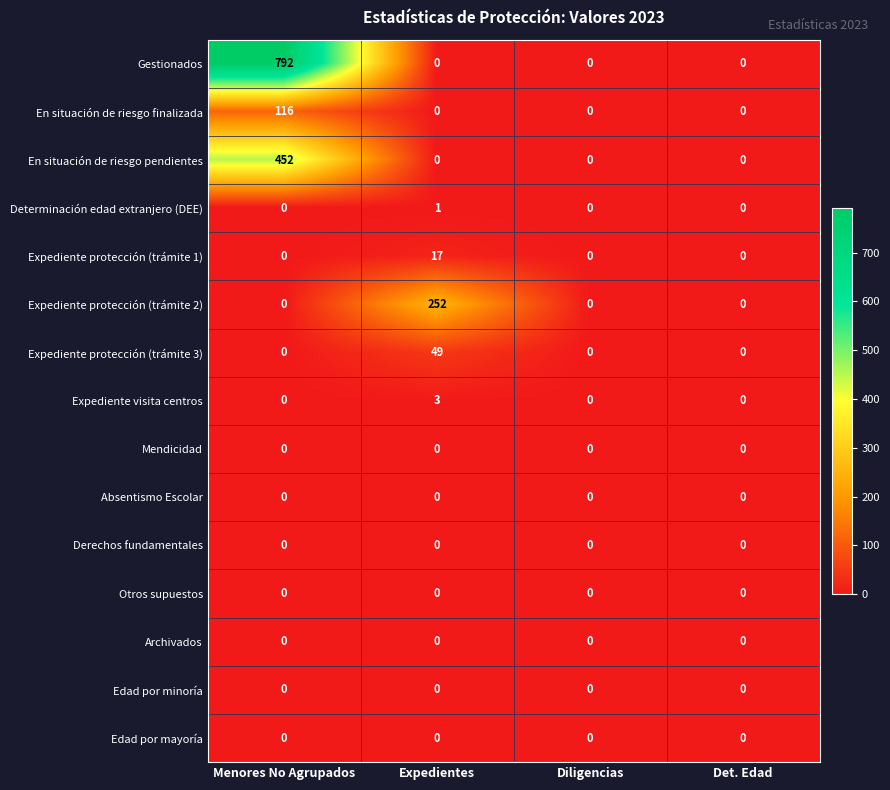

True or false: Absentismo Escolar has a value of 0 at Menores No Agrupados.

True